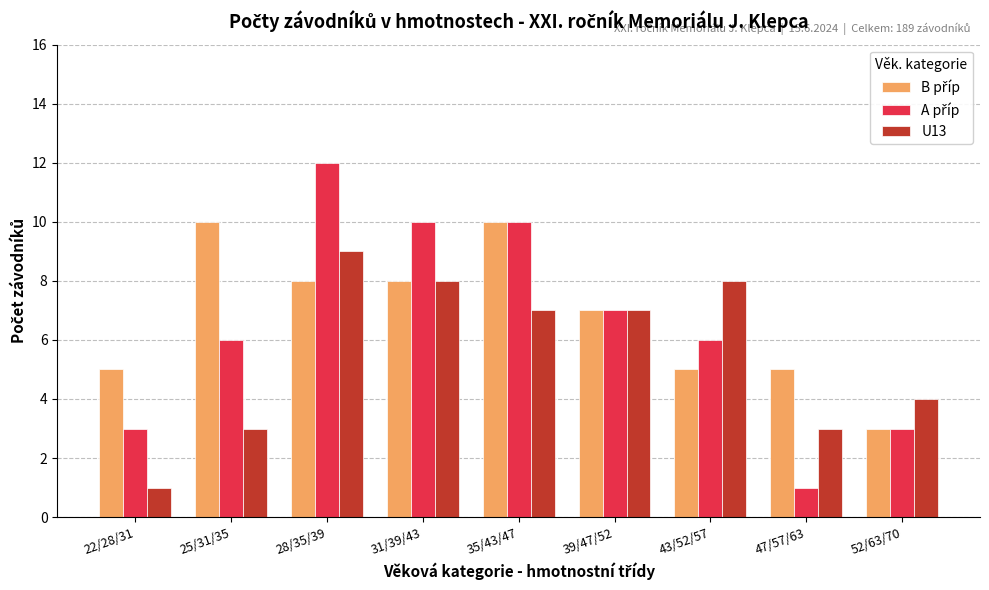

What is the difference between the highest and lowest values at 25/31/35?

7